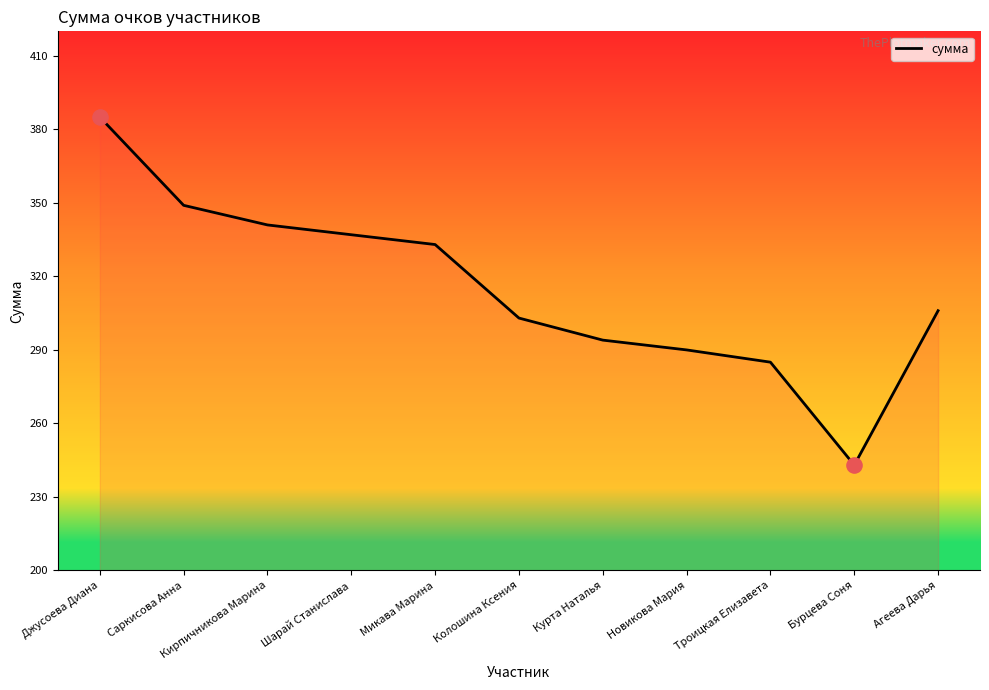

Between Саркисова Анна and Шарай Станислава, which is larger?

Саркисова Анна